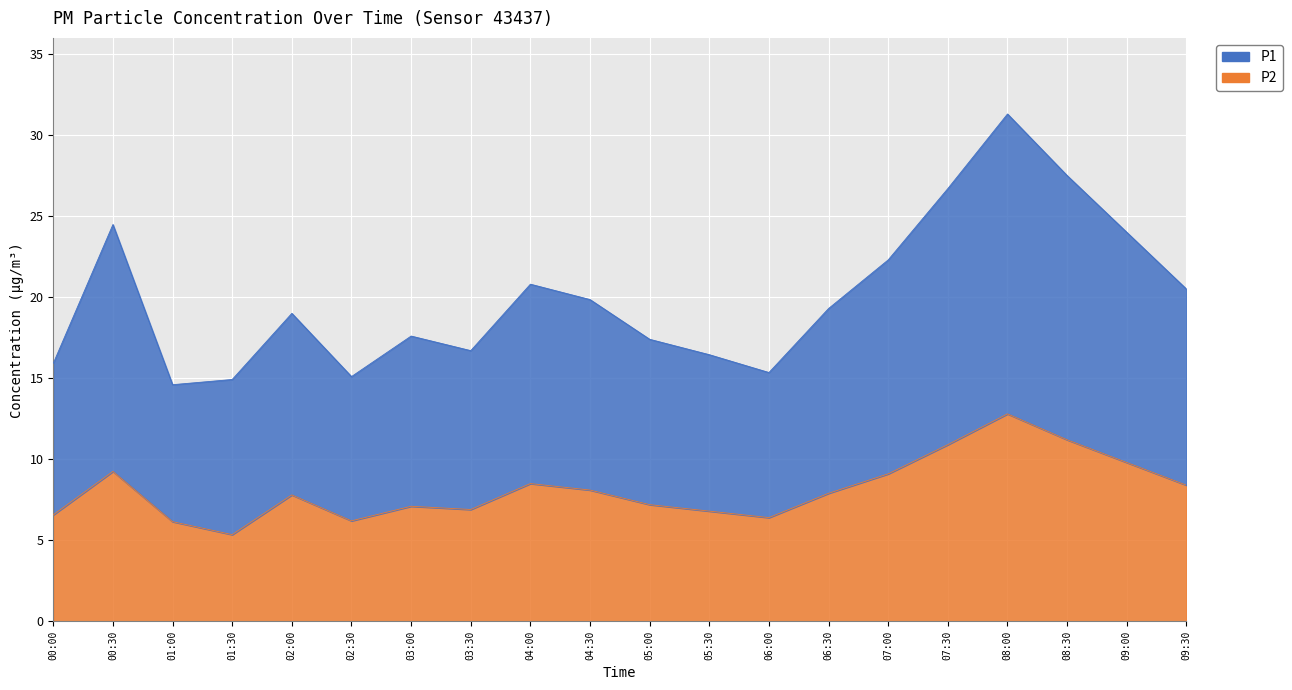

The value of P1 at 08:30 is 27.5. True or false?

True